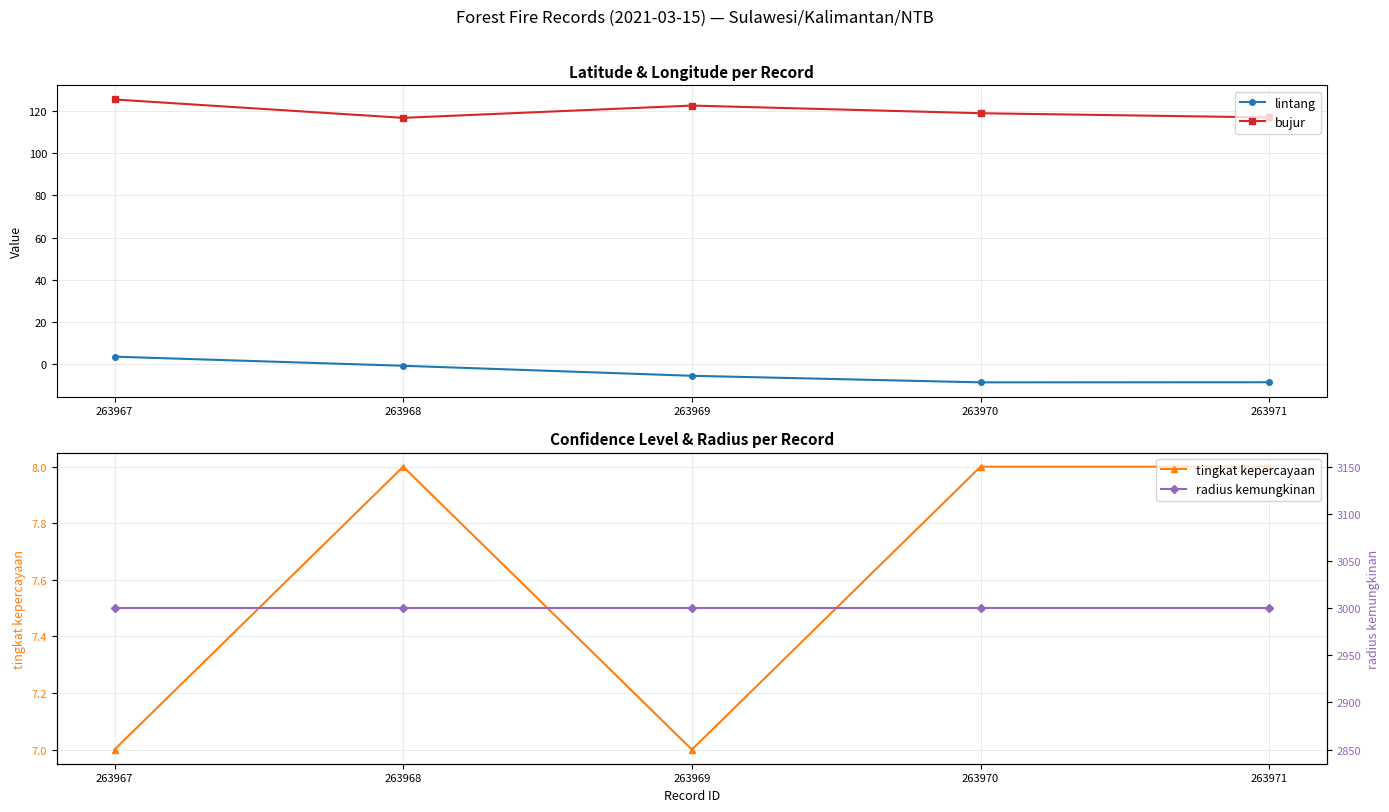

Rank the series by their maximum value, from highest to lowest.

radius kemungkinan, bujur, tingkat kepercayaan, lintang